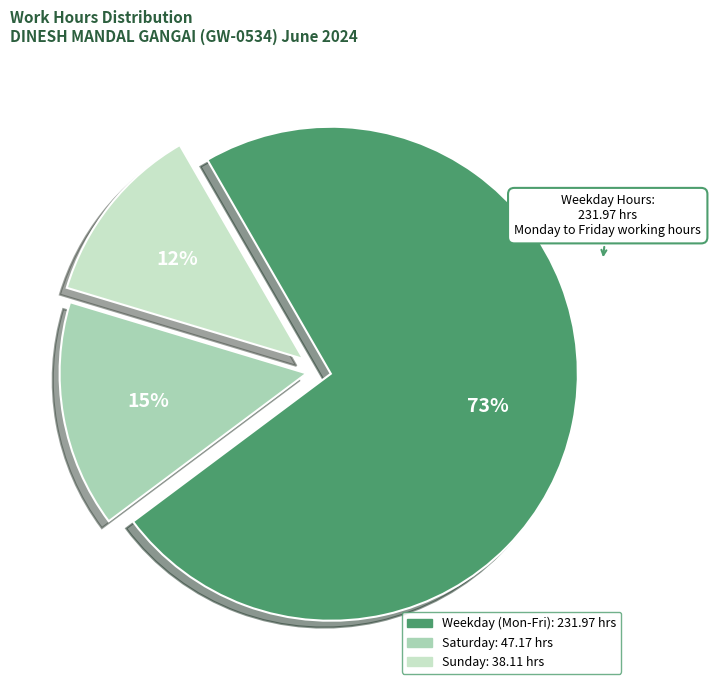

To the nearest percent, what is the average slice percentage?

33%